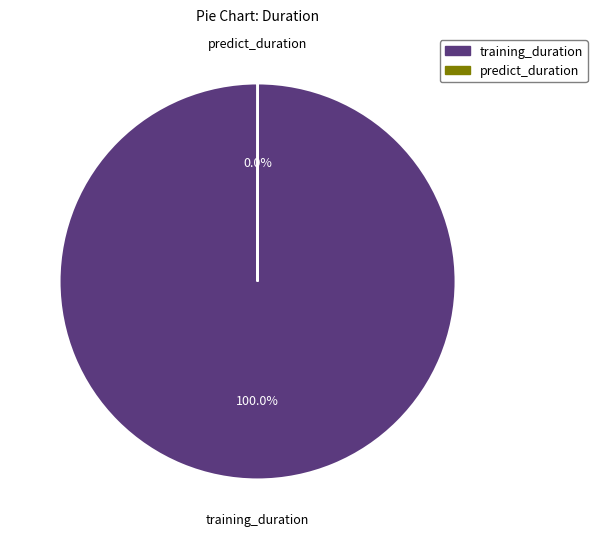

Which slice represents more than half of the pie?

training_duration